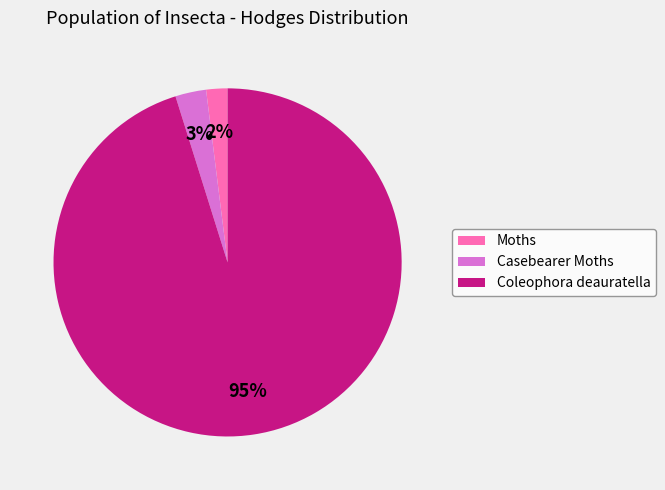

The Moths slice represents 10% of the pie. True or false?

False